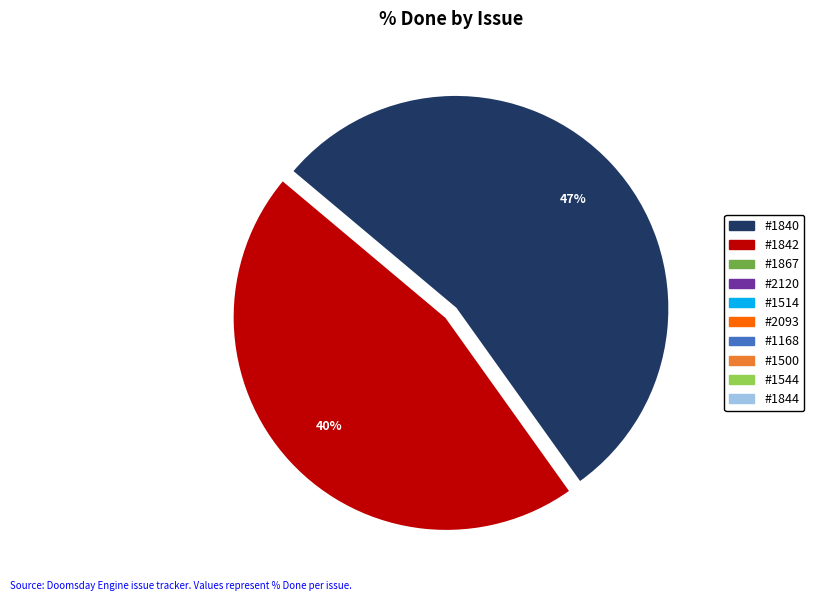

Which category has the biggest portion of the pie?

#1840